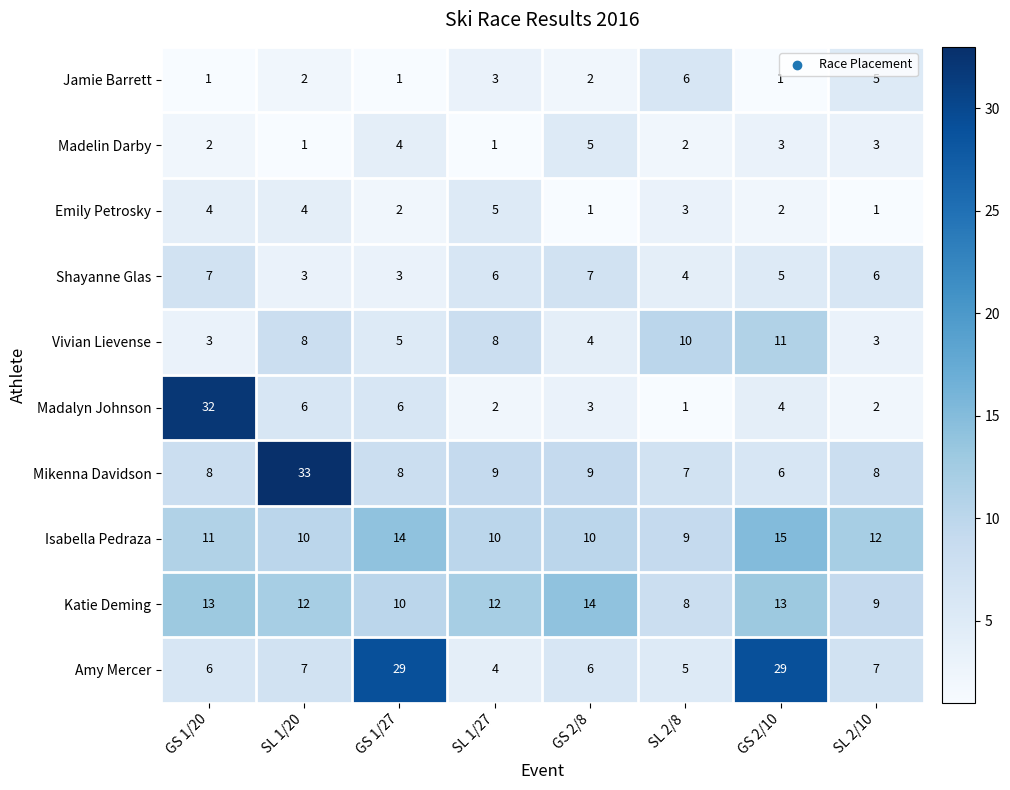

At SL 1/27, list the series in order from largest to smallest.

Katie Deming, Isabella Pedraza, Mikenna Davidson, Vivian Lievense, Shayanne Glas, Emily Petrosky, Amy Mercer, Jamie Barrett, Madalyn Johnson, Madelin Darby